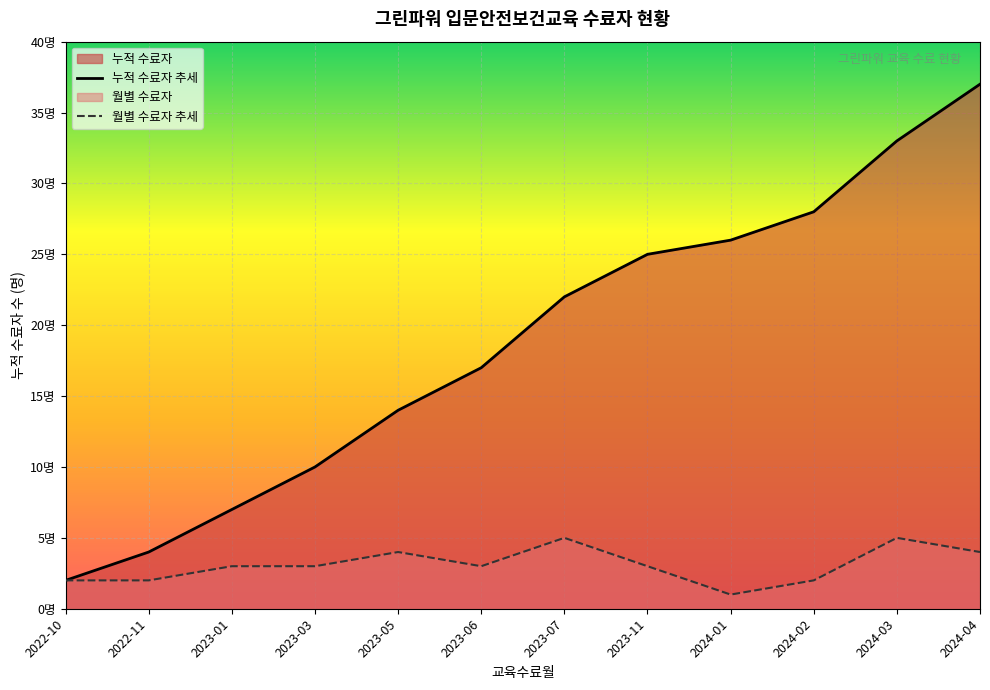

True or false: 월별 수료자 추세 has a value of 0 at 2024-01.

False